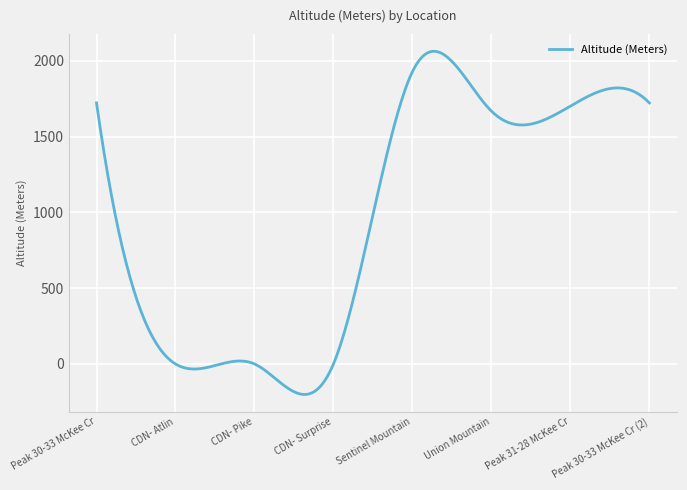

What is the difference between the maximum and minimum values?

2263.8